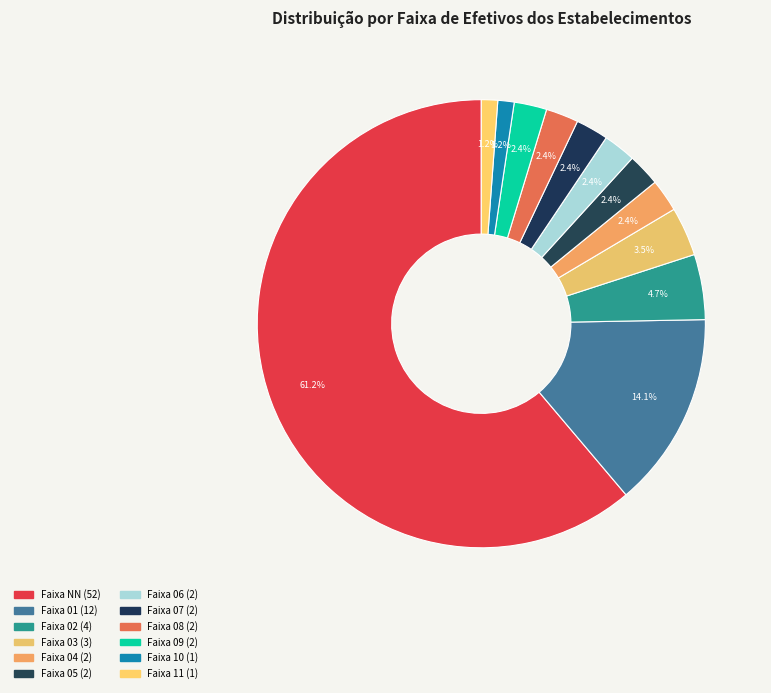

Count the number of slices in the pie.

12